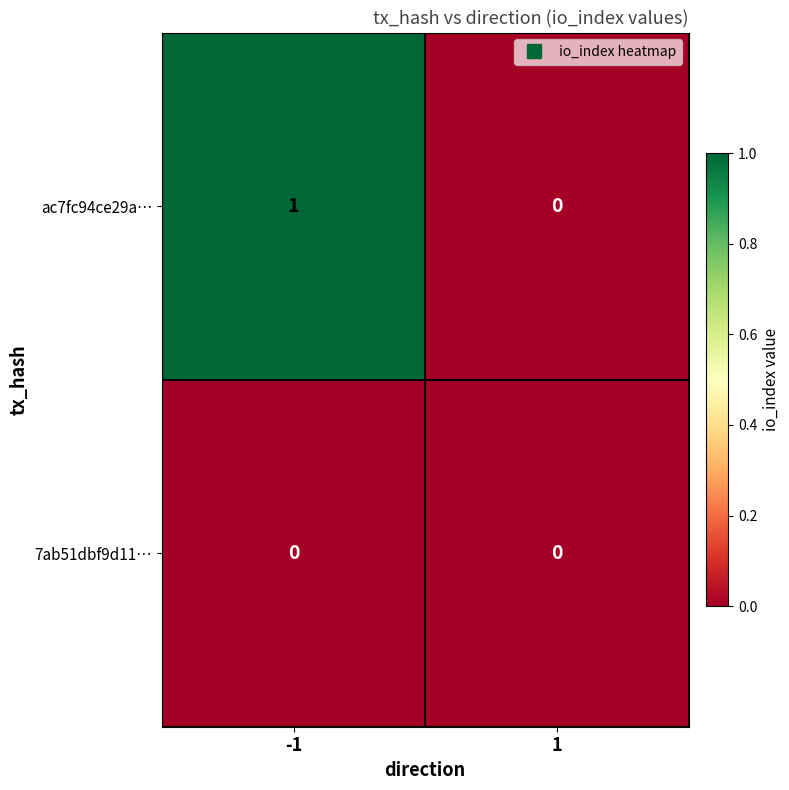

Is the value of ac7fc94ce29a… at -1 greater than the value of 7ab51dbf9d11… at 1?

Yes